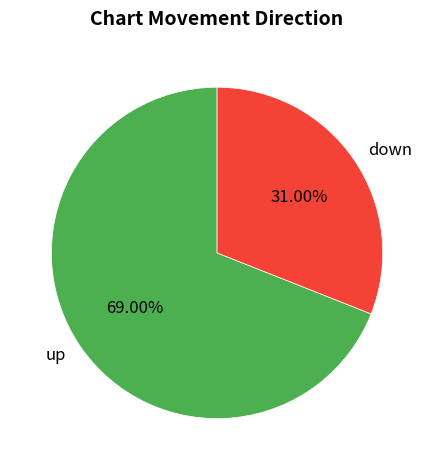

To the nearest percent, what is the average slice percentage?

50%